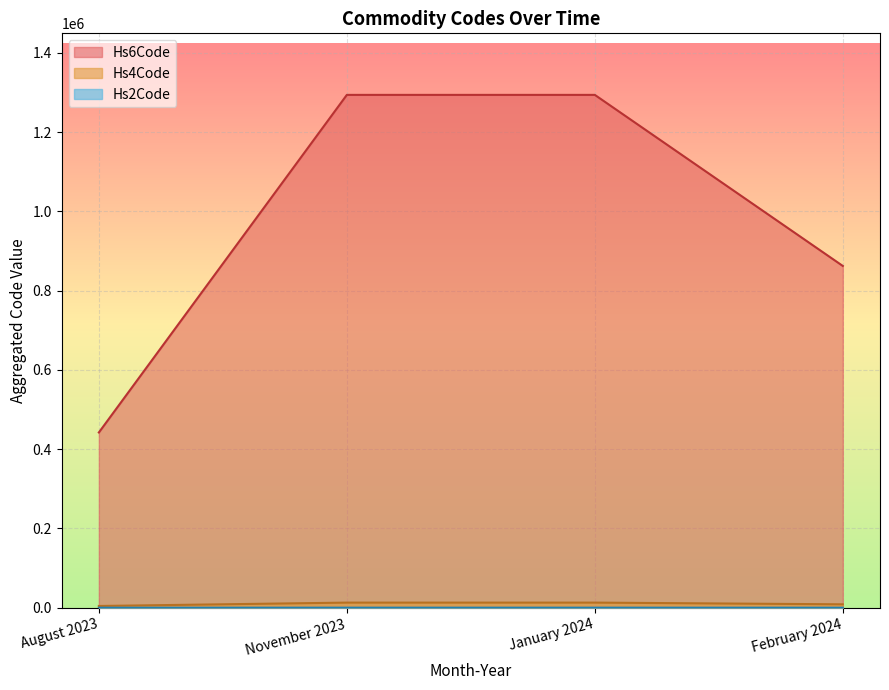

At which label is Hs6Code closest to 635865?

August 2023